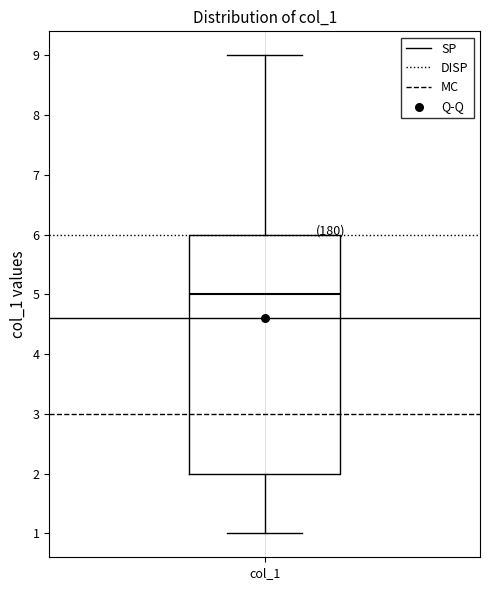

Read this box plot against the y-axis: the position of the median line, the range covered by the box, and the ends of both whiskers. The values are not printed on the chart, so give them approximately, as read against the axis.

median 5, box 2 to 6, whiskers 1 to 9